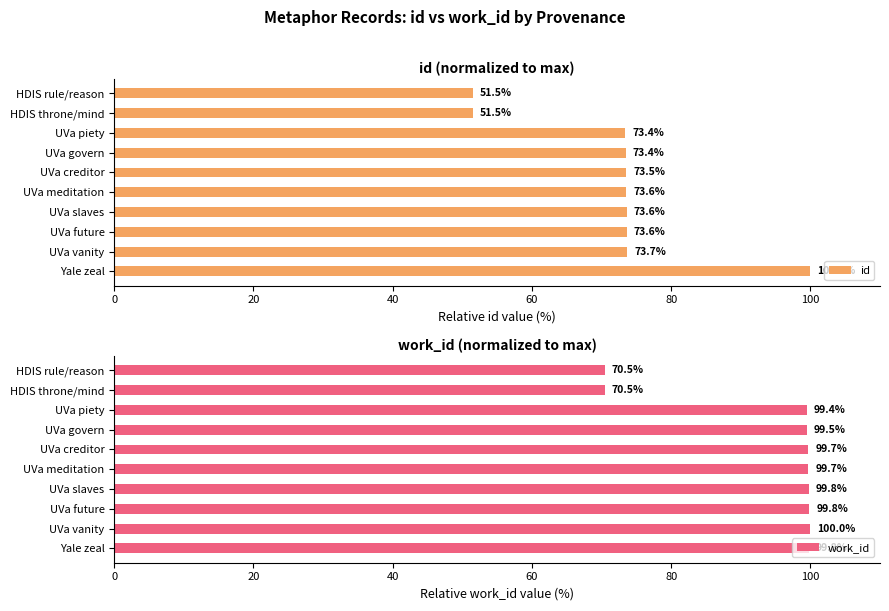

List the series in order of their peak value, highest first.

id, work_id